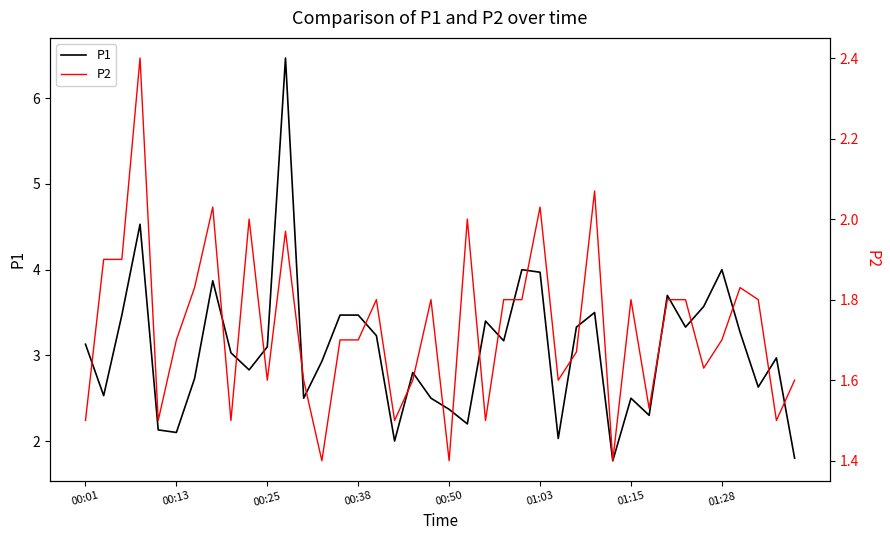

What is the lowest value of the P1 series?

1.8